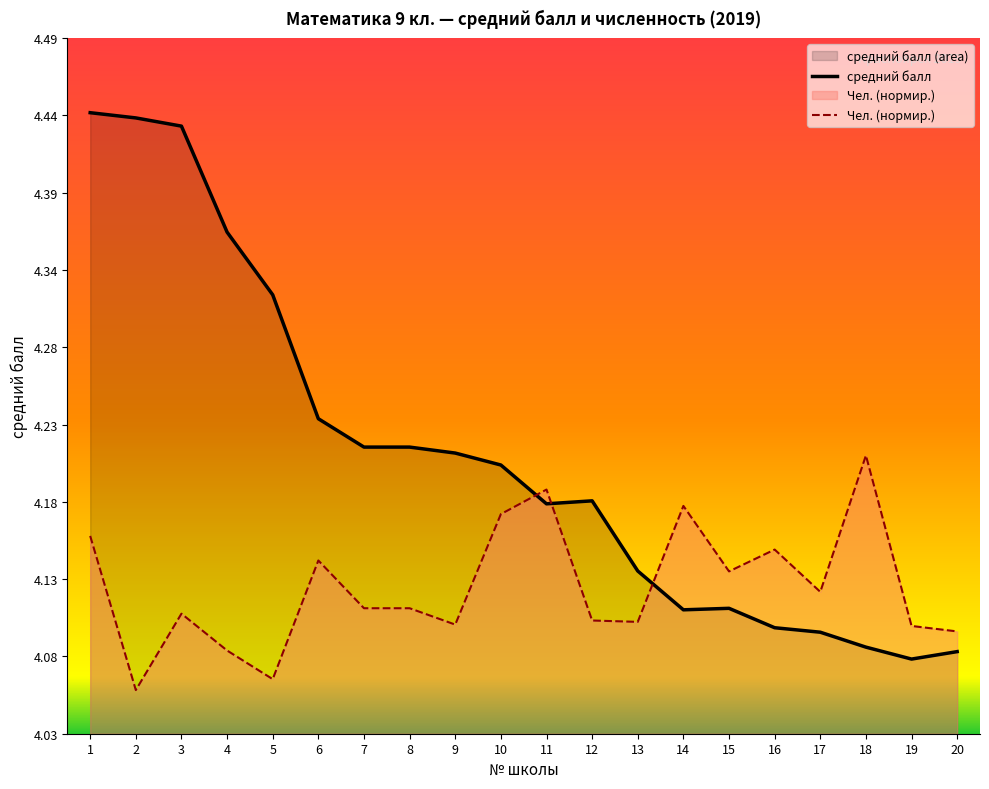

What is the value of the Чел. point at the 17th from the left?

4.1